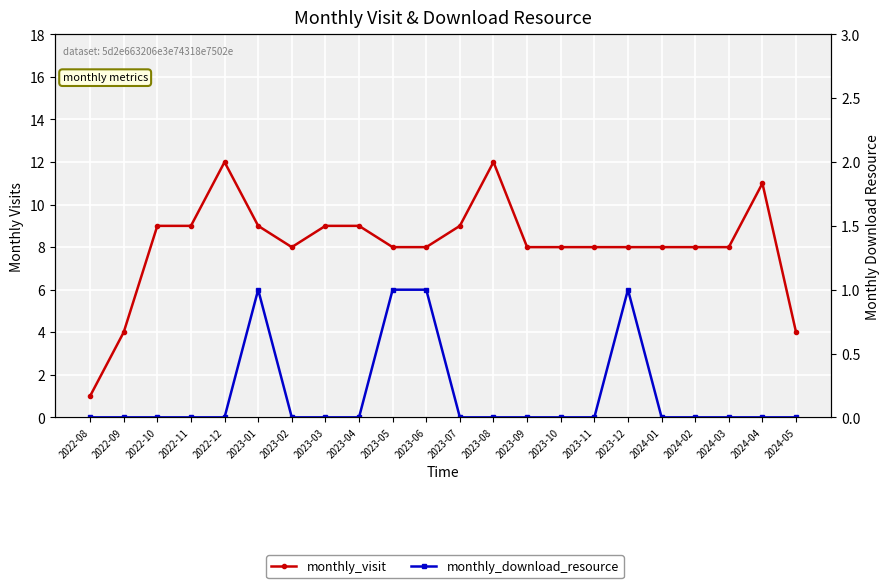

At which category is the sum across all series the highest?

2022-12